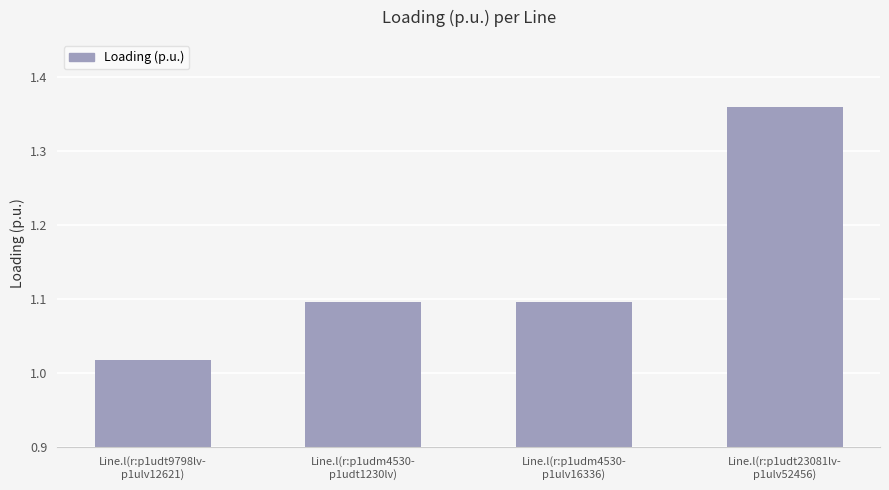

What is the sum of all values?

4.6